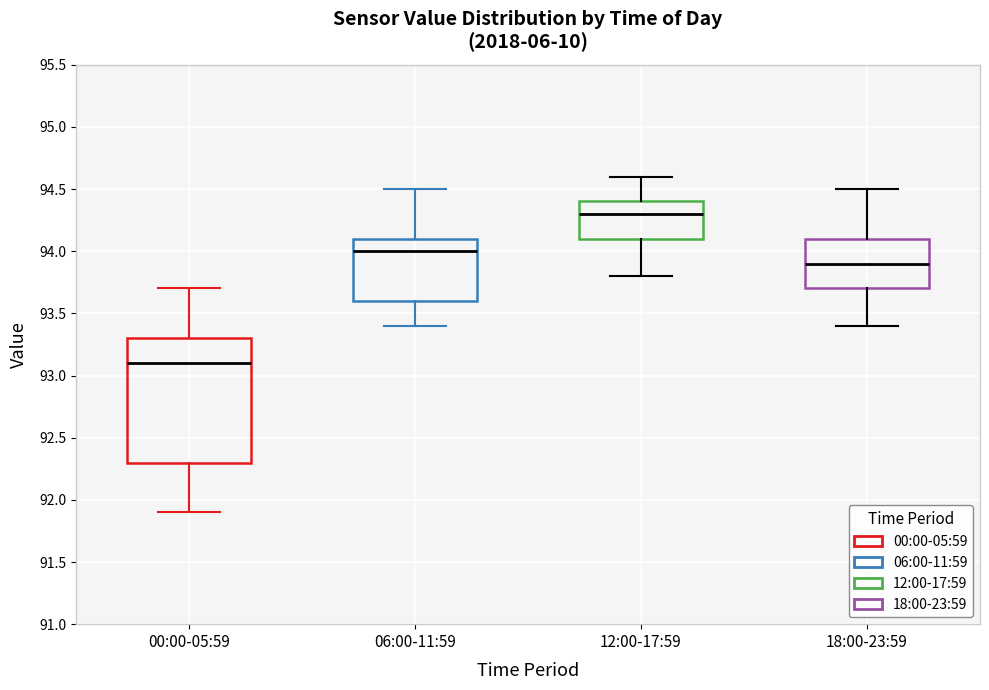

Which box is the tallest, from its lower edge to its upper edge?

00:00-05:59